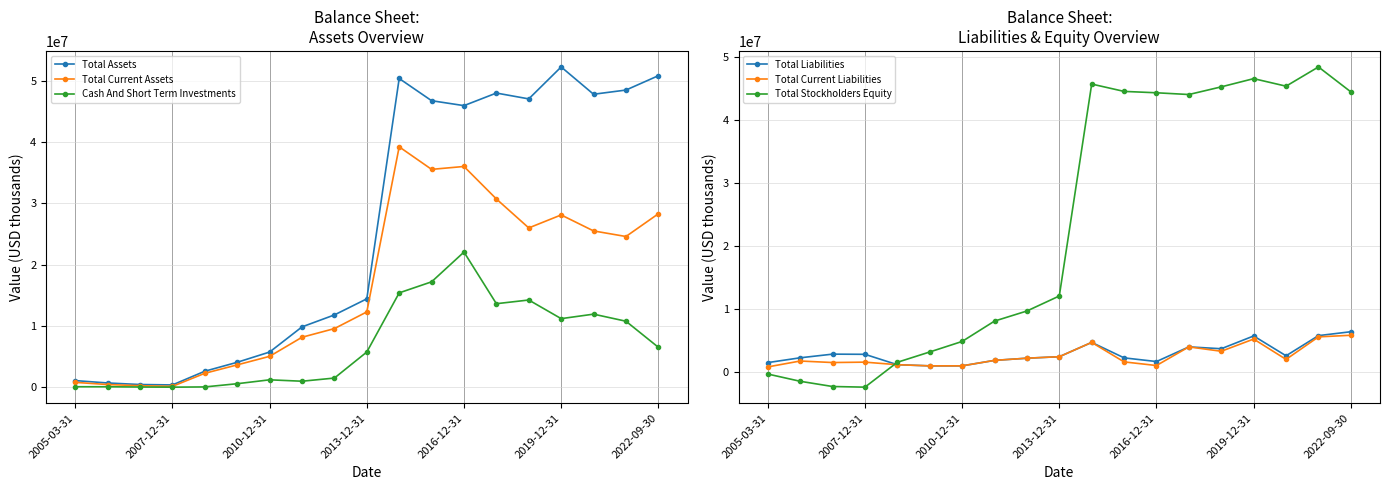

True or false: Total Current Assets and Total Assets cross at least once.

False